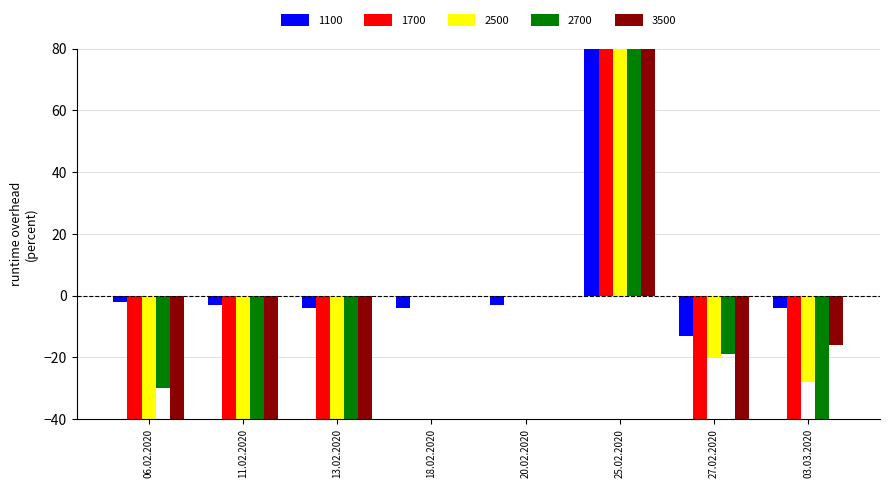

The value of 2500 at 03.03.2020 is -28. True or false?

True